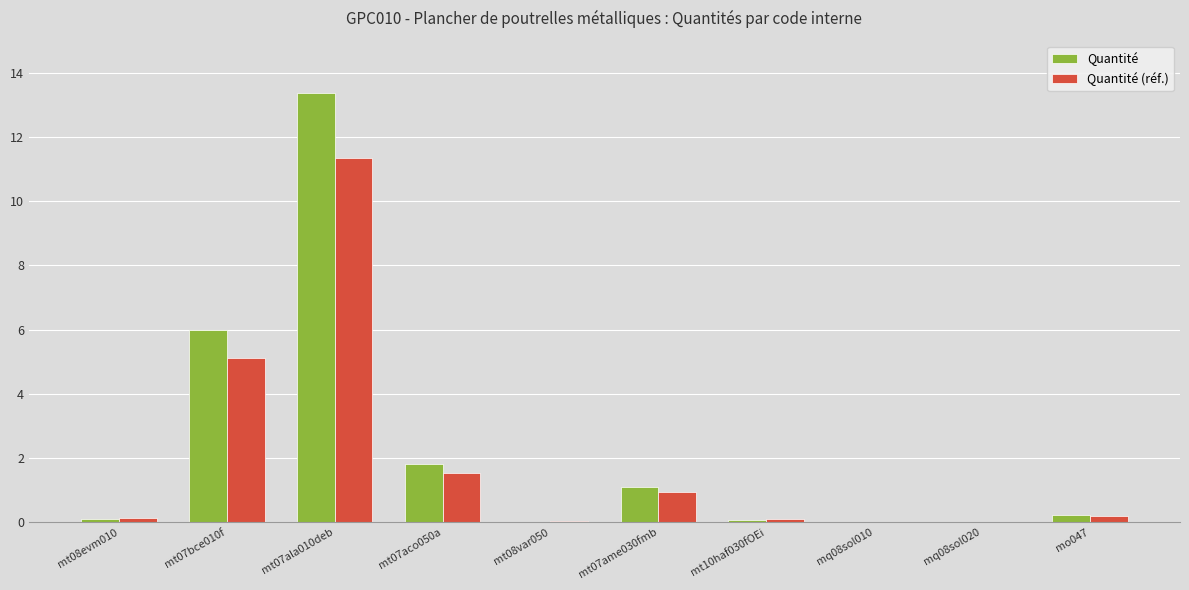

True or false: Quantité has a value of 0.0 at mt08var050.

True